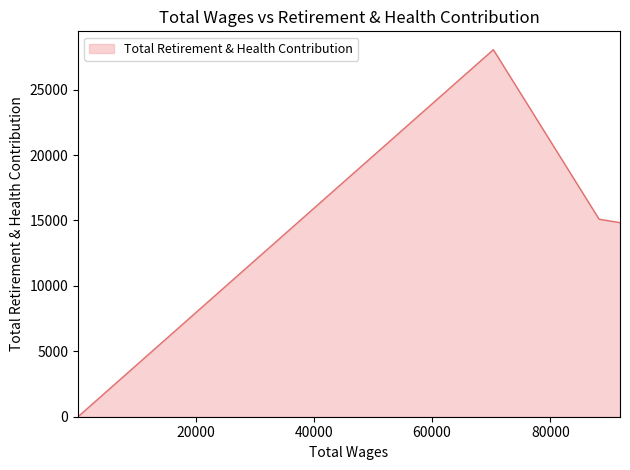

What is the difference between the maximum and minimum values?

28050